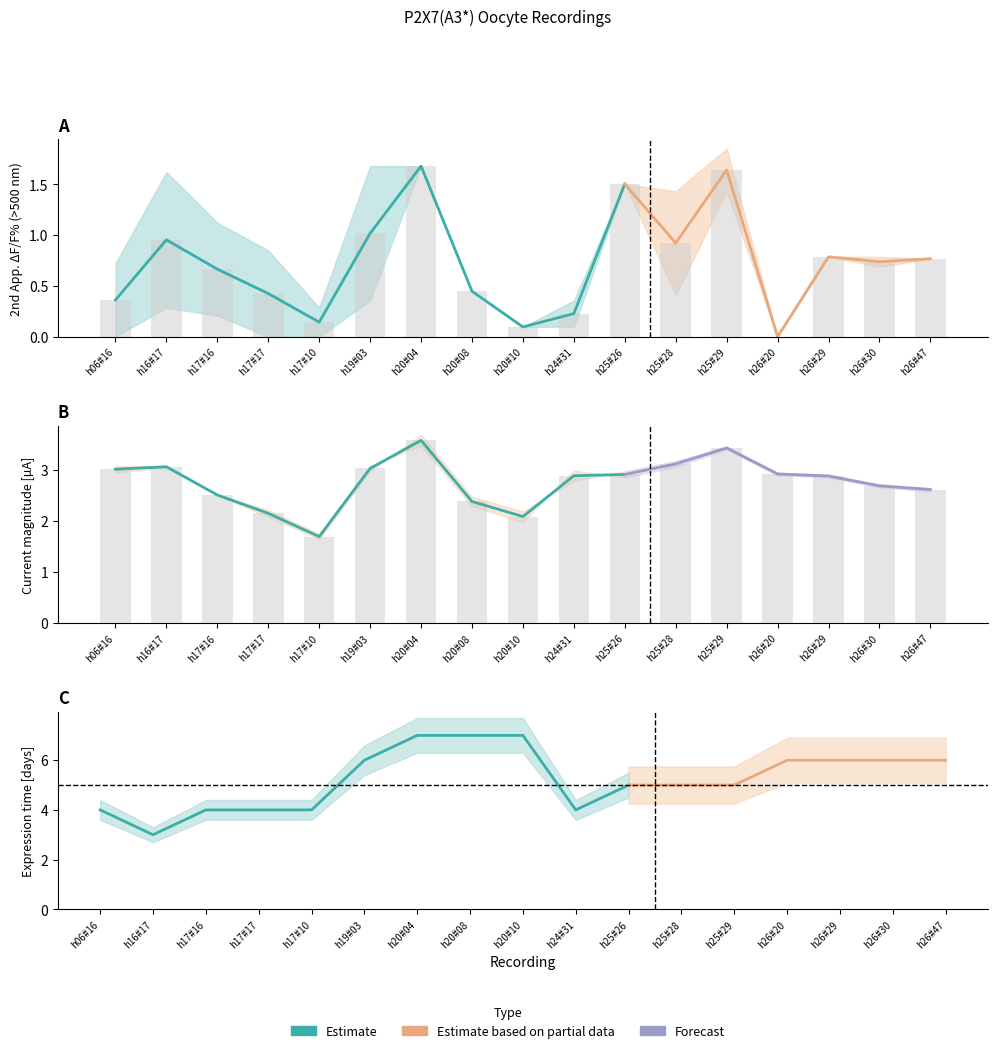

Does the chart contain any negative values?

No